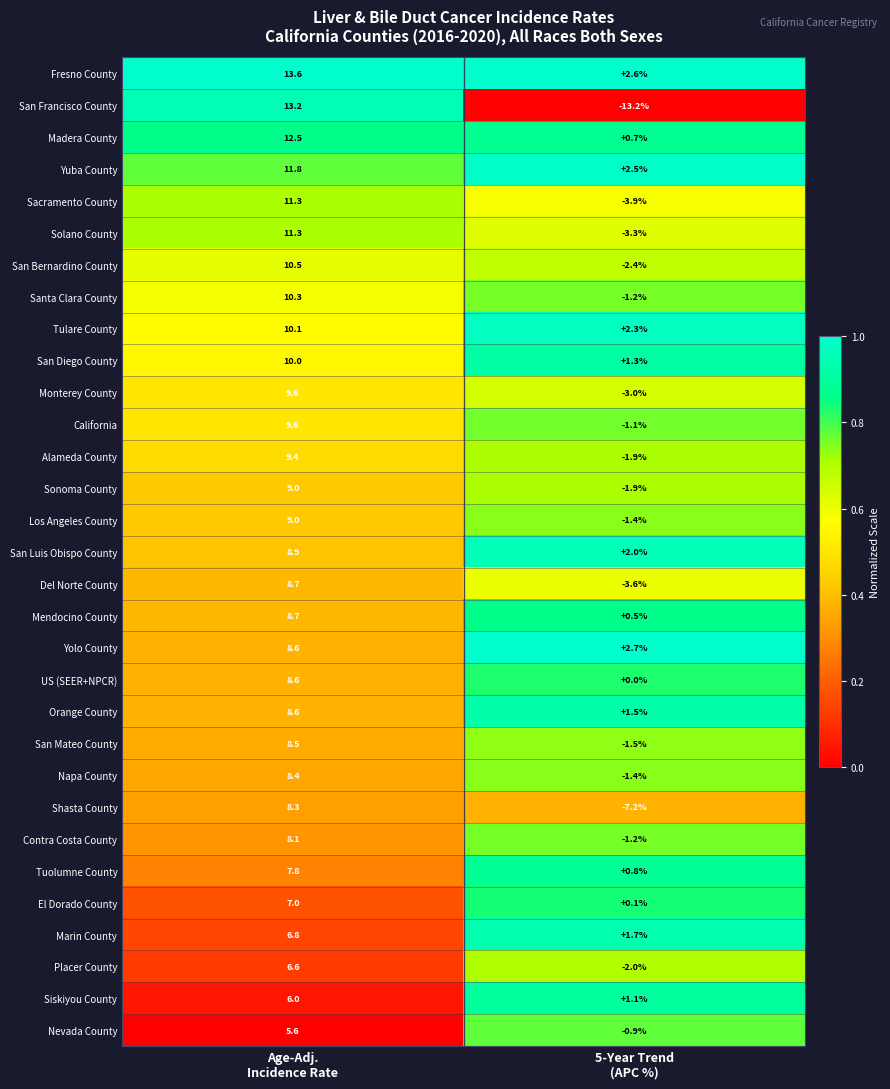

Which series changed the most between Age-Adj.
Incidence Rate and 5-Year Trend
(APC %)?

San Francisco County